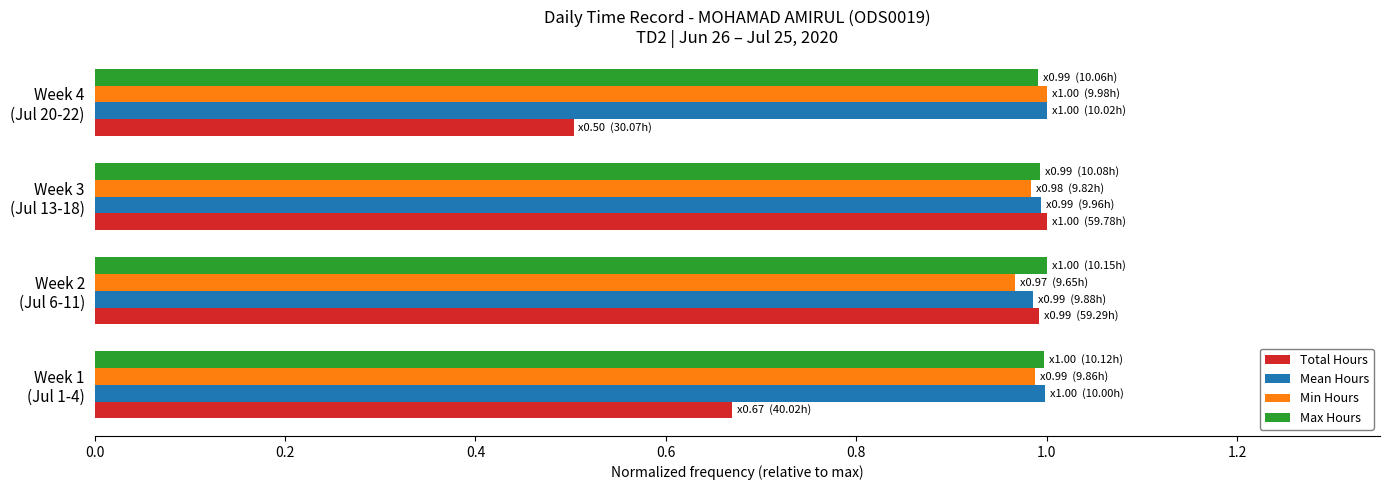

What is the minimum value shown in the chart?

0.5